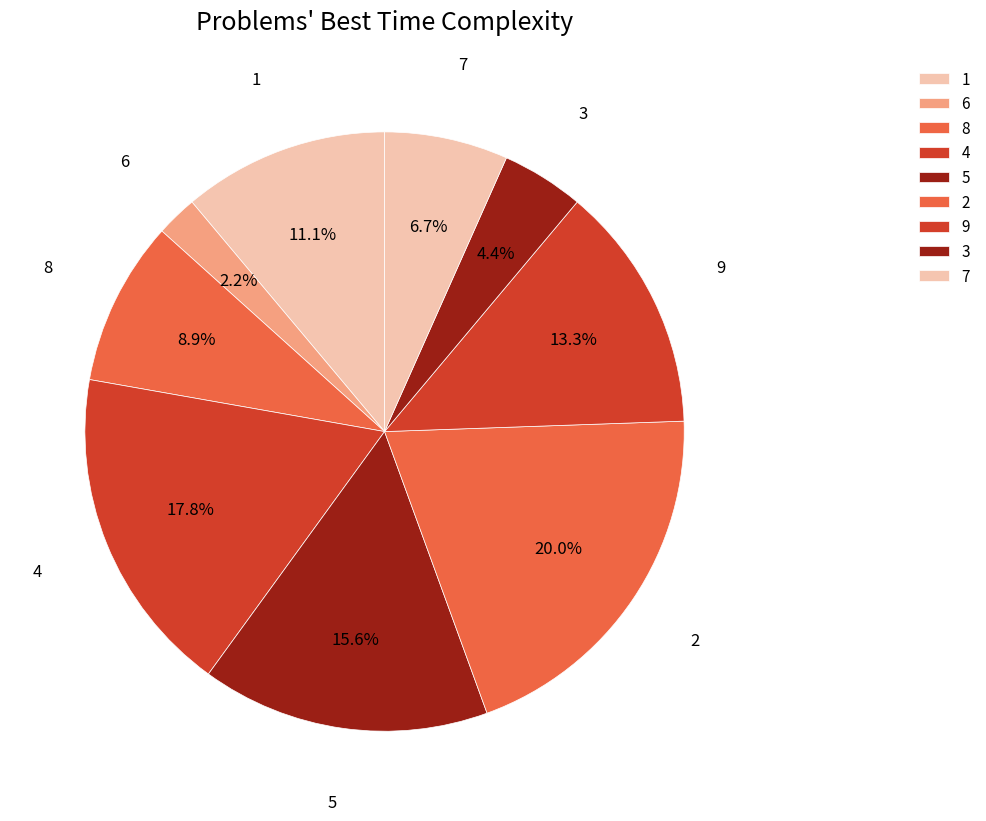

To the nearest percent, what percentage of the pie is 5?

16%